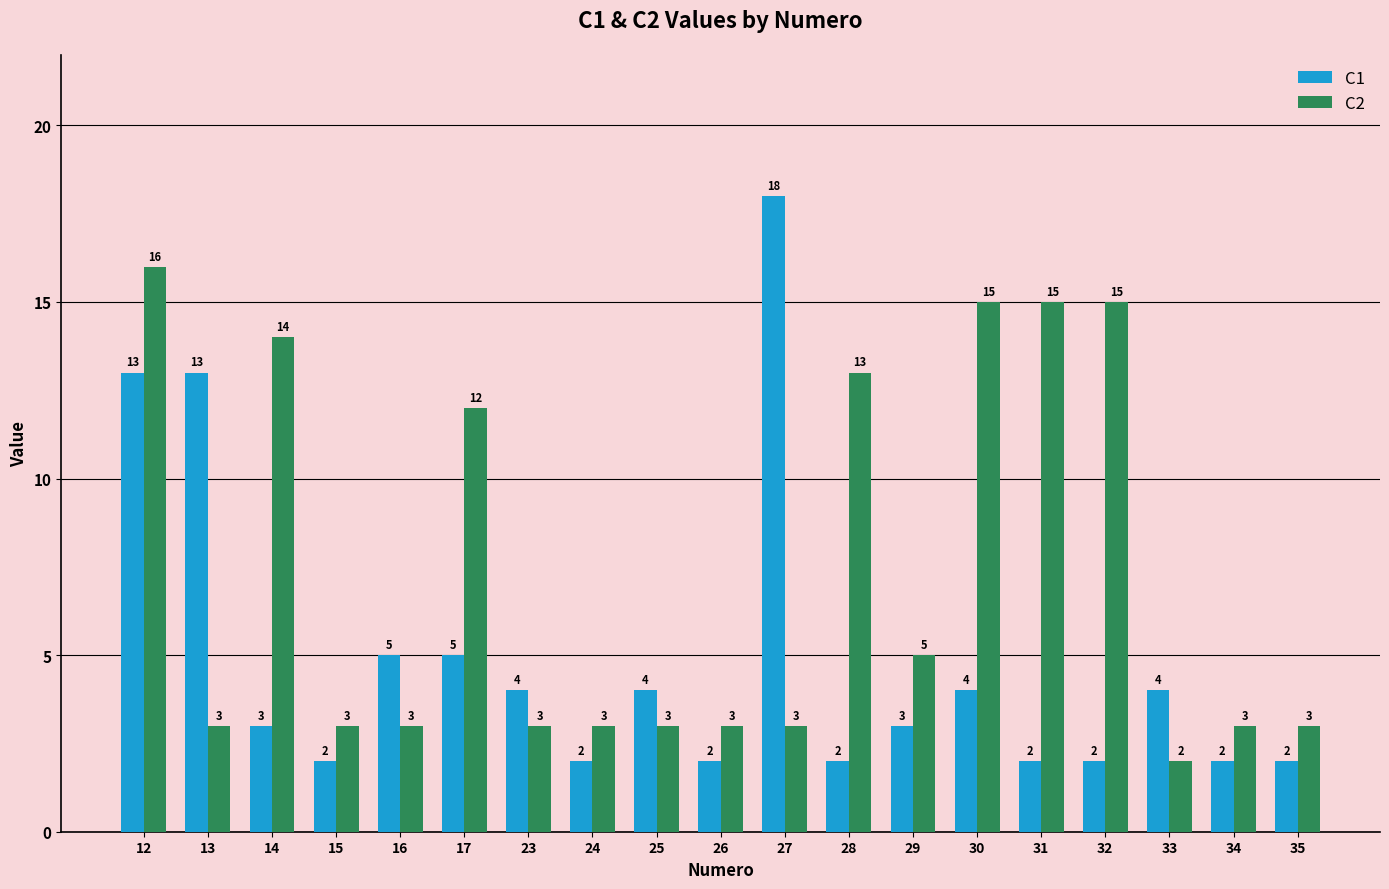

What is the sum of the C1 values at 23 and 16?

9